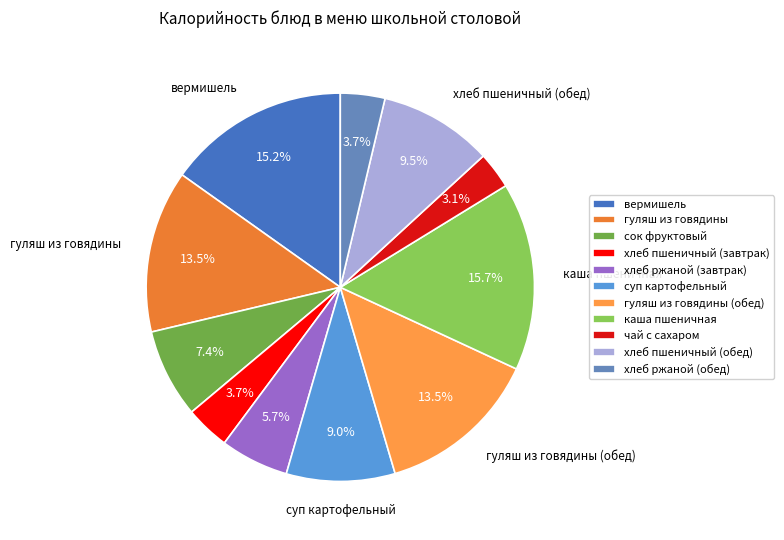

How many slices are in this pie chart?

11